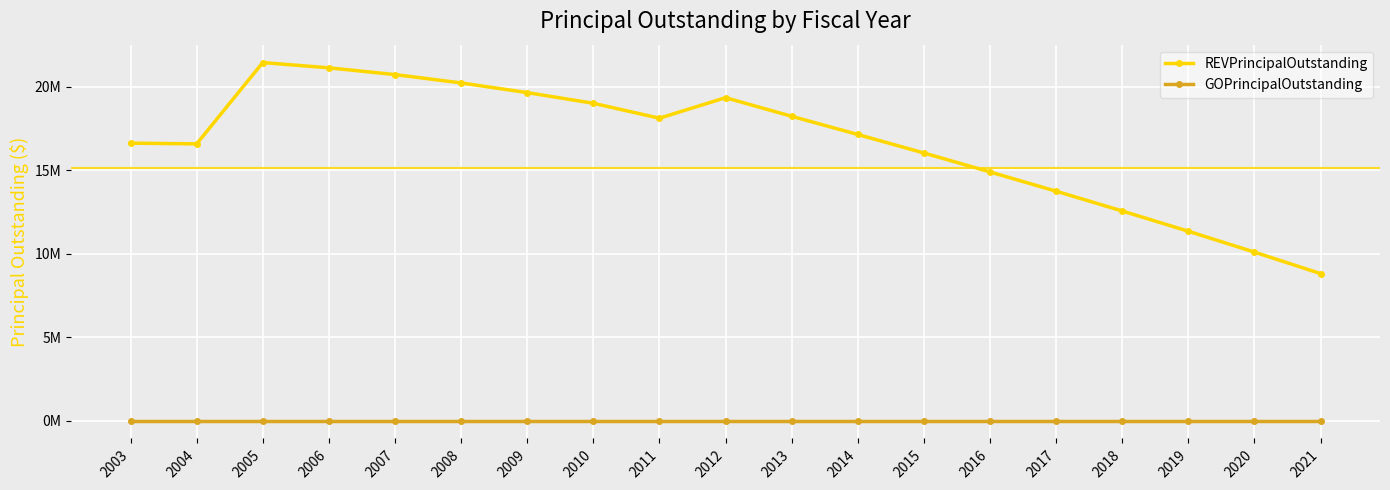

Rank the series by their average value, from highest to lowest.

REVPrincipalOutstanding, GOPrincipalOutstanding